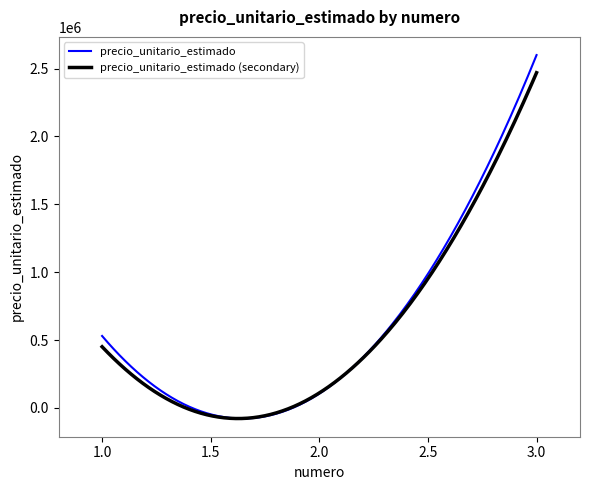

Which series has the largest range (max minus min)?

precio_unitario_estimado